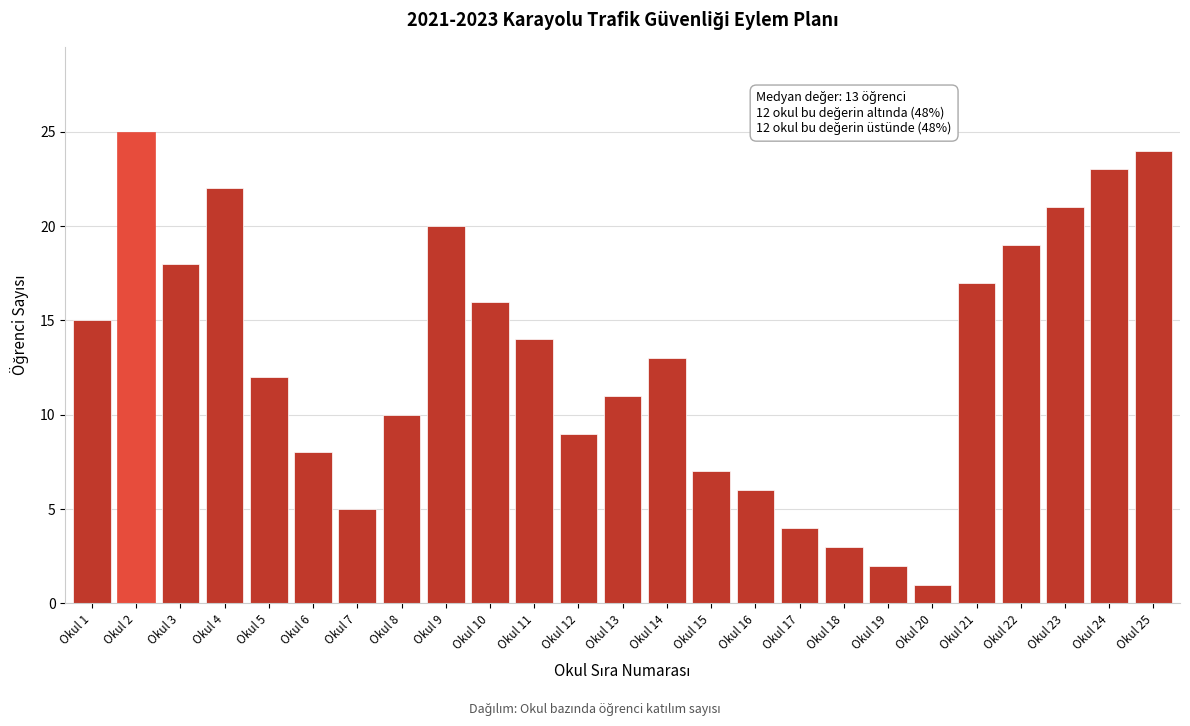

Reading left to right, list all the values displayed in this chart.

15	25	18	22	12	8	5	10	20	16	14	9	11	13	7	6	4	3	2	1	17	19	21	23	24